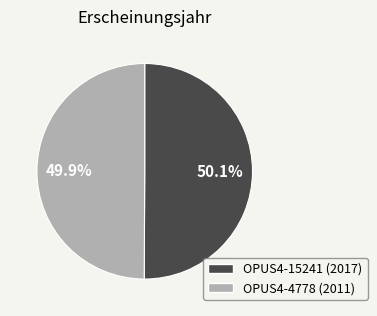

Does any single category account for the majority?

Yes